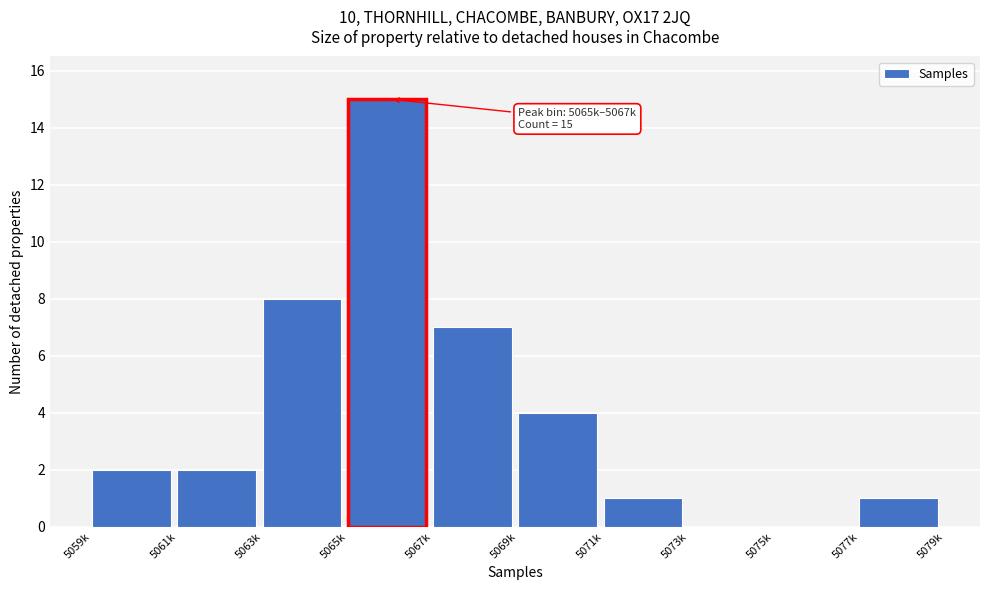

Reading right to left, extract all data points from this chart.

5077k=1	5075k=0	5073k=0	5071k=1	5069k=4	5067k=7	5065k=15	5063k=8	5061k=2	5059k=2